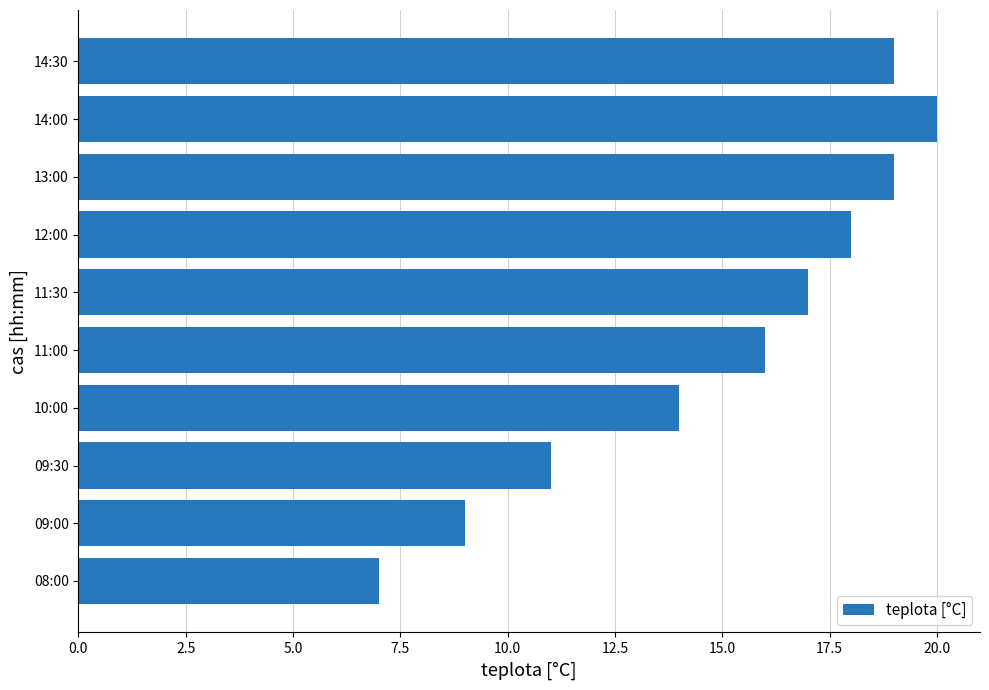

How many distinct data groups are displayed?

1